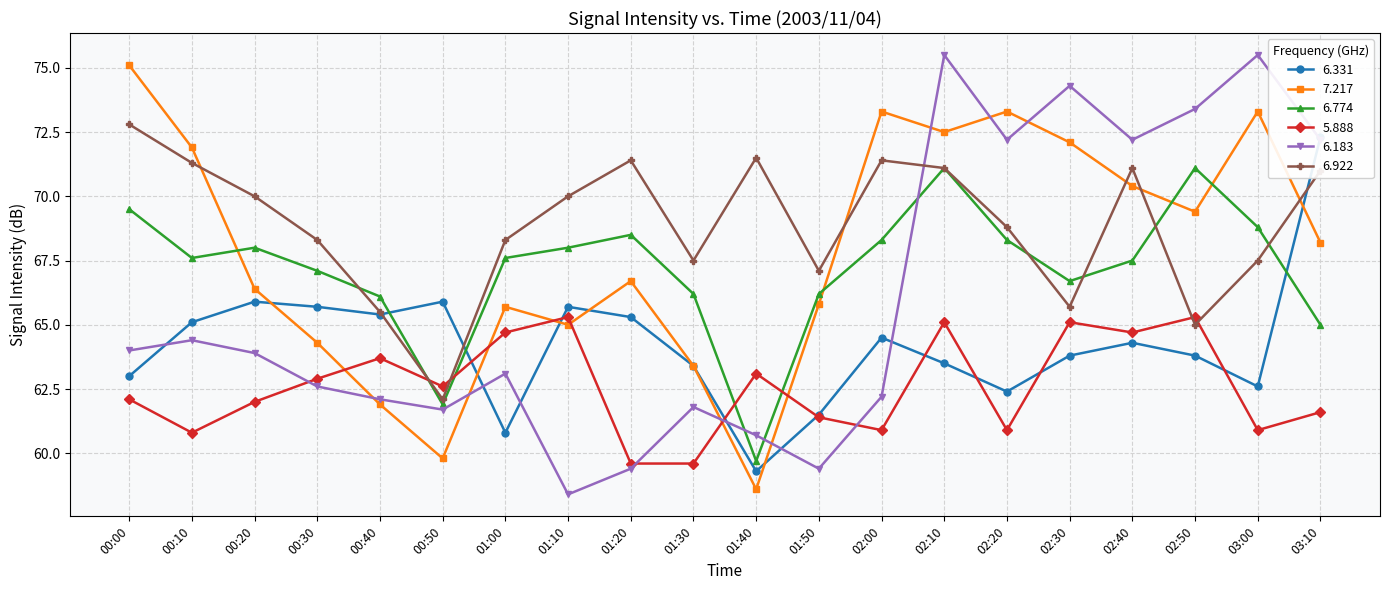

What is the average value of the 5.888 series?

62.6